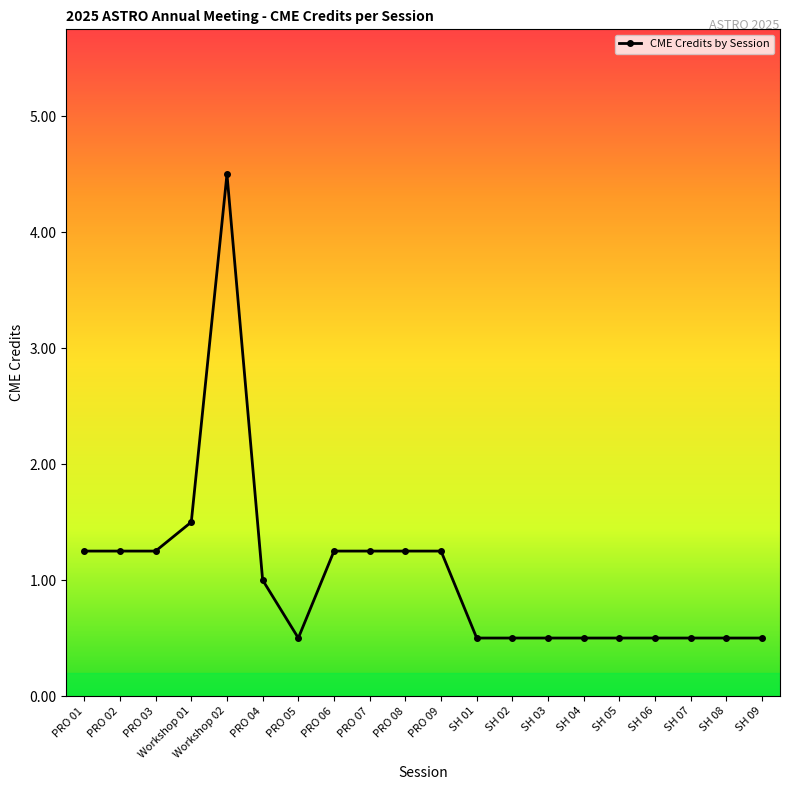

What is the ratio of the value at PRO 08 to the value at Workshop 01?

0.8